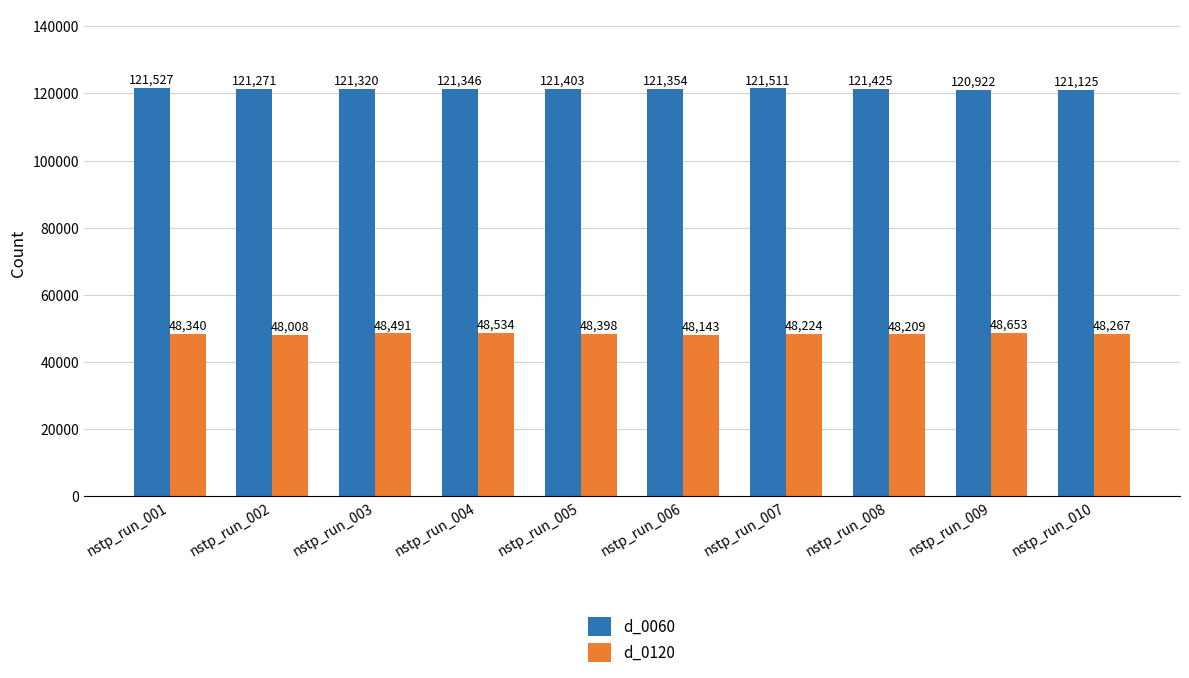

Reading right to left, what are all the values shown in this chart?

d_0060: 121125	120922	121425	121511	121354	121403	121346	121320	121271	121527
d_0120: 48267	48653	48209	48224	48143	48398	48534	48491	48008	48340